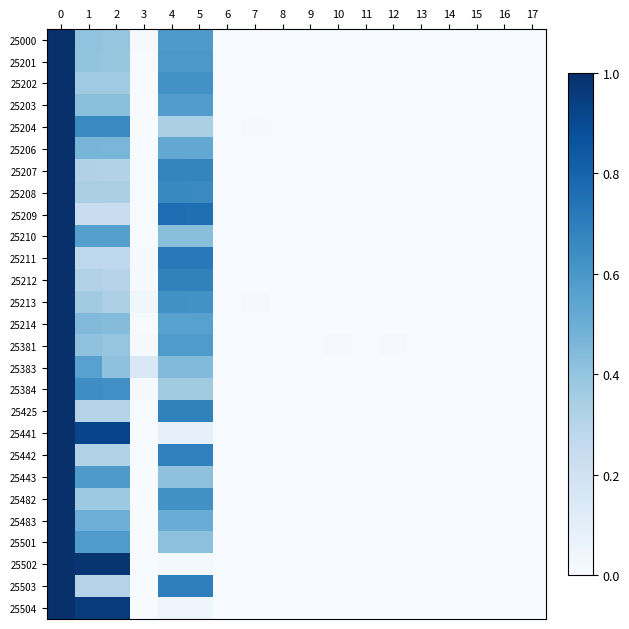

What is the spread (max minus min) of values at 3?

0.1